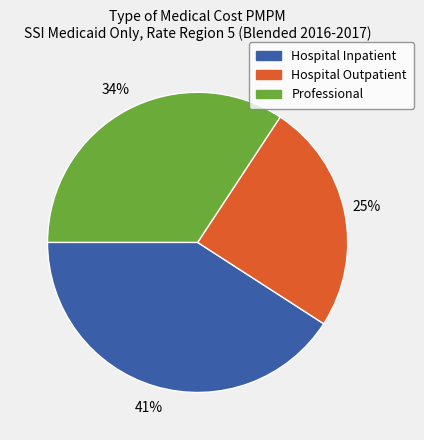

To the nearest percent, what is the combined percentage of Hospital Outpatient and Professional?

59%